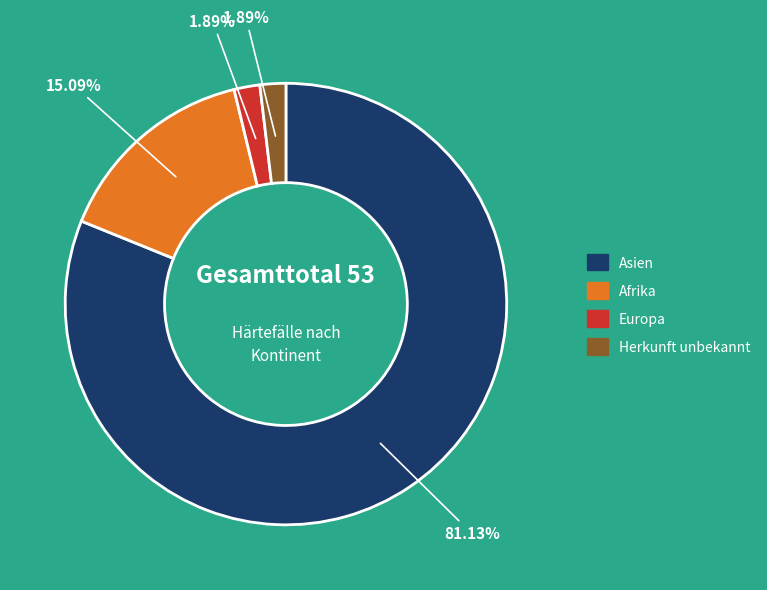

Is there any slice that represents more than half of the pie?

Yes